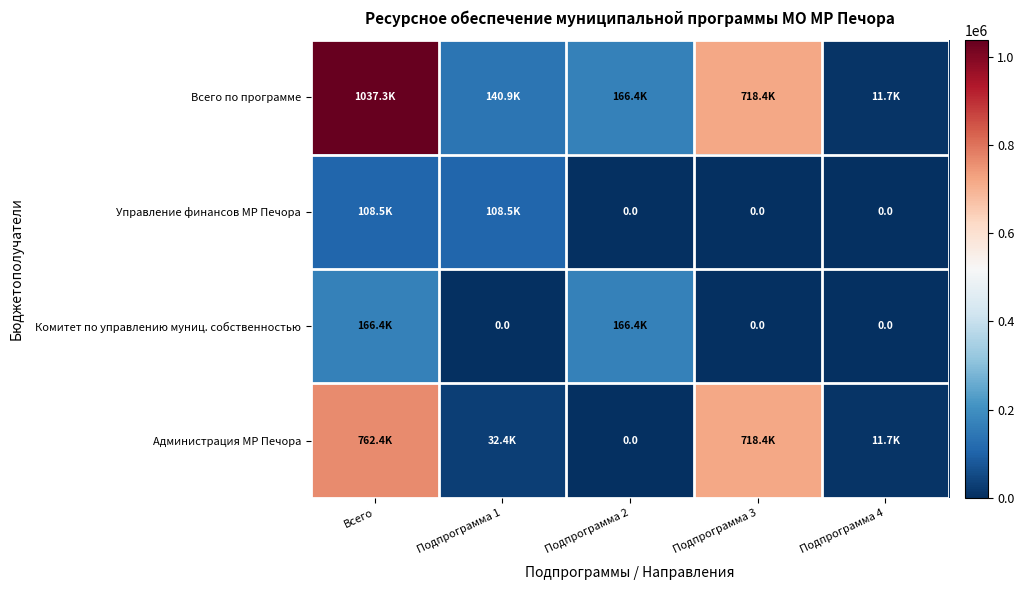

Rank the categories by Всего по программе value from lowest to highest.

Подпрограмма 4, Подпрограмма 1, Подпрограмма 2, Подпрограмма 3, Всего